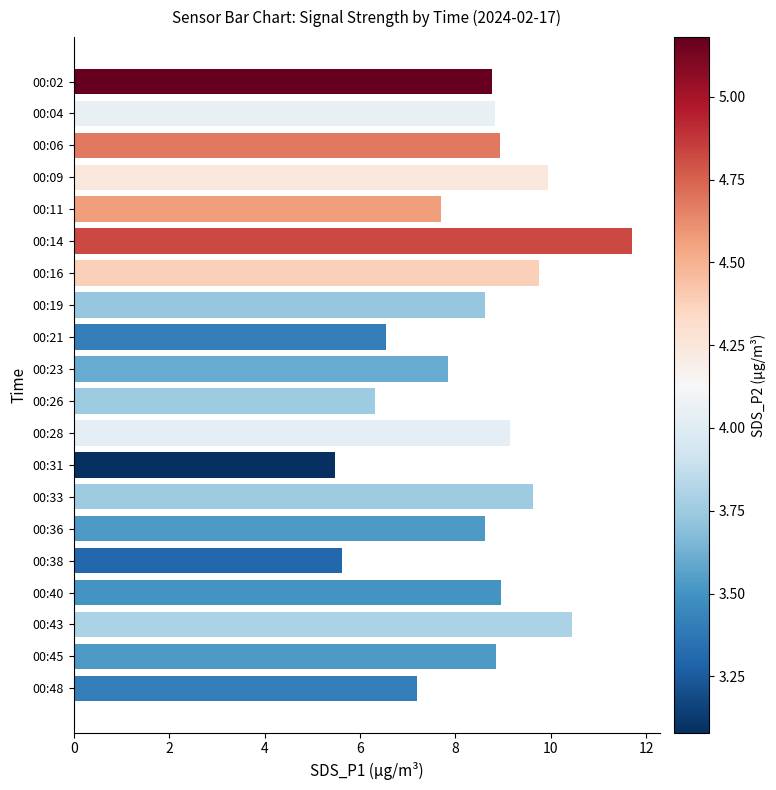

How many bars are there in total?

20